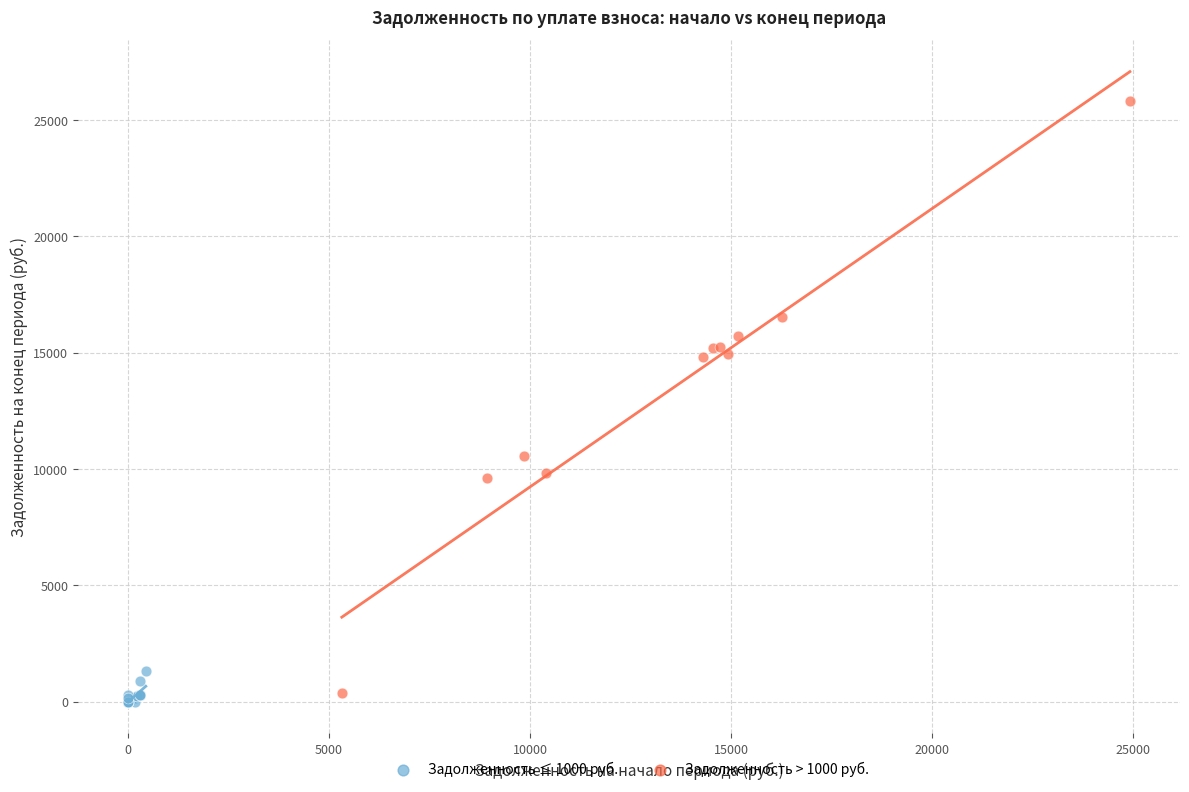

Which series has the largest Y range (max minus min)?

Задолженность > 1000 руб.